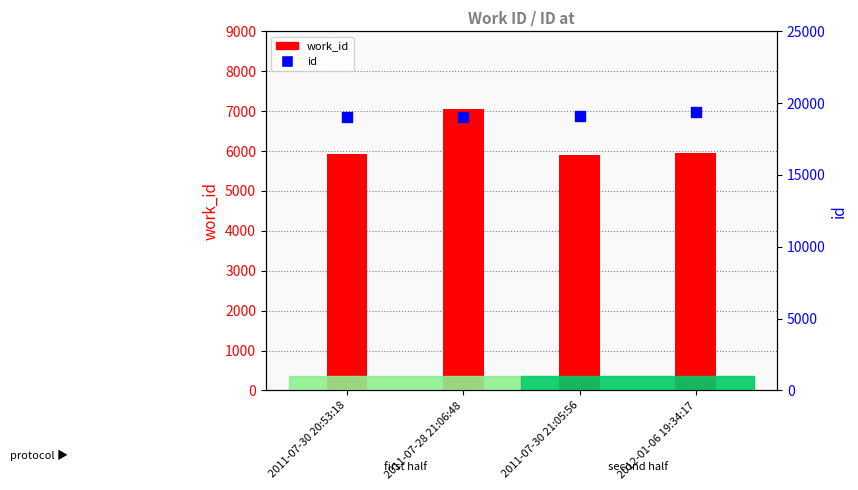

At how many categories does at least one series exceed 7654?

4